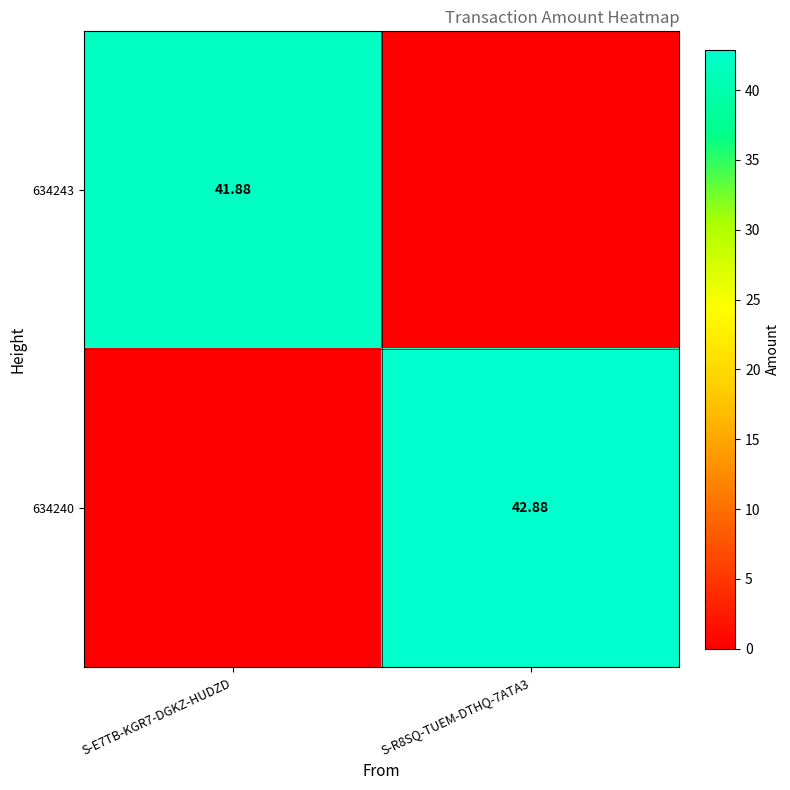

How many values in 634243 are above zero?

1